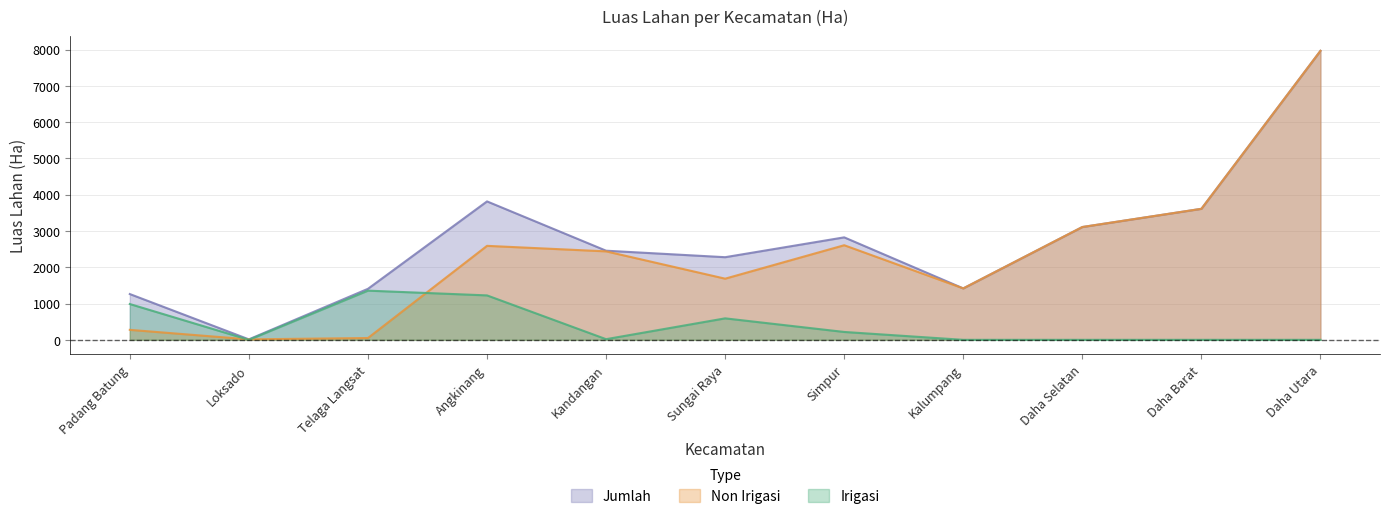

Does the chart display data point markers on the line(s)?

No